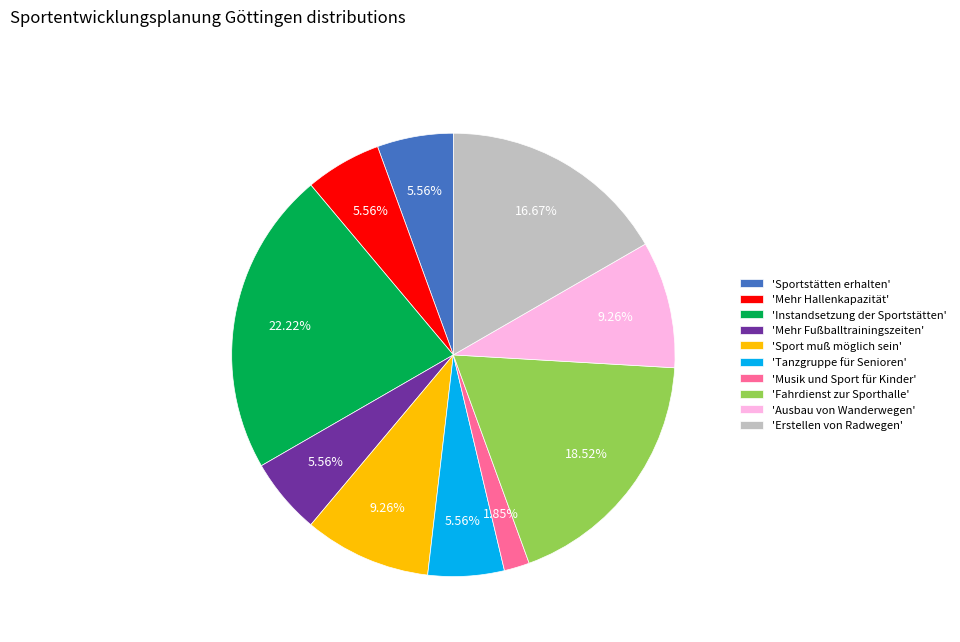

Is there a majority slice in this chart?

No